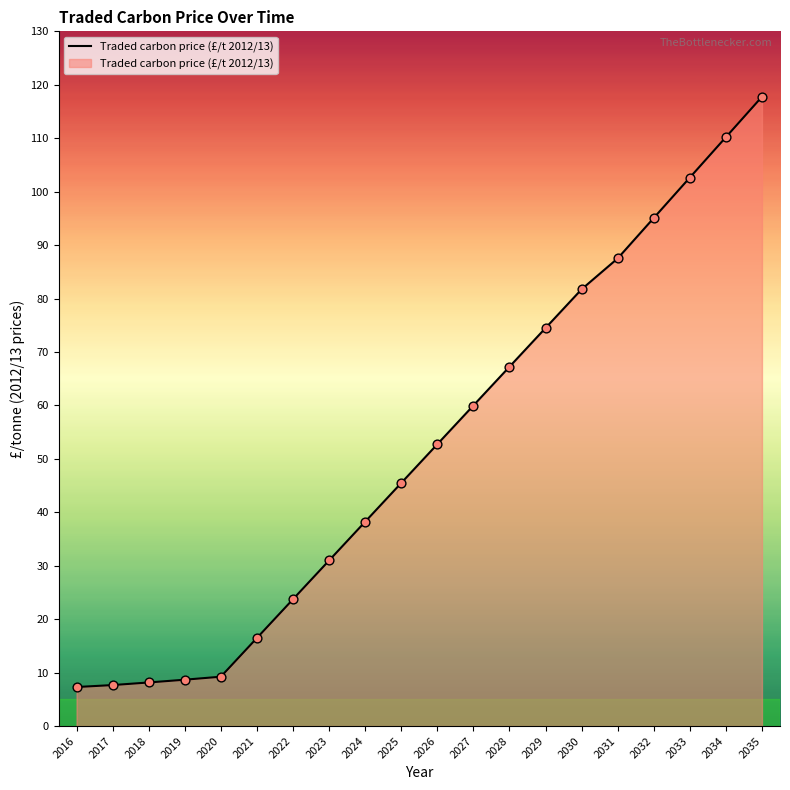

Approximately how many times larger is the value at 2026 compared to 2024?

1.4